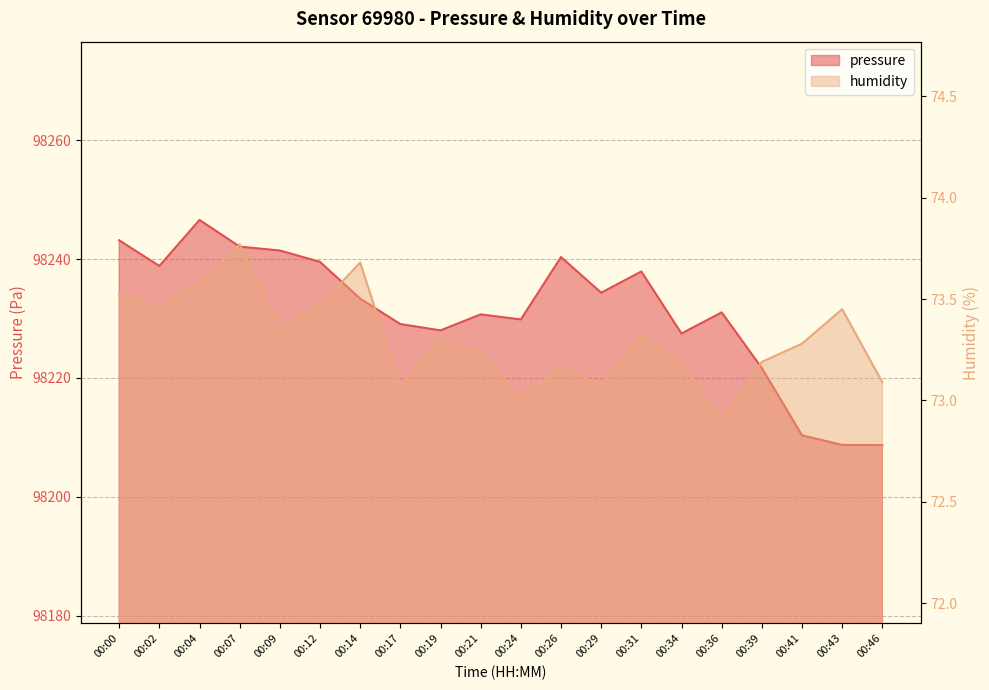

At how many categories does at least one series exceed 15354?

20